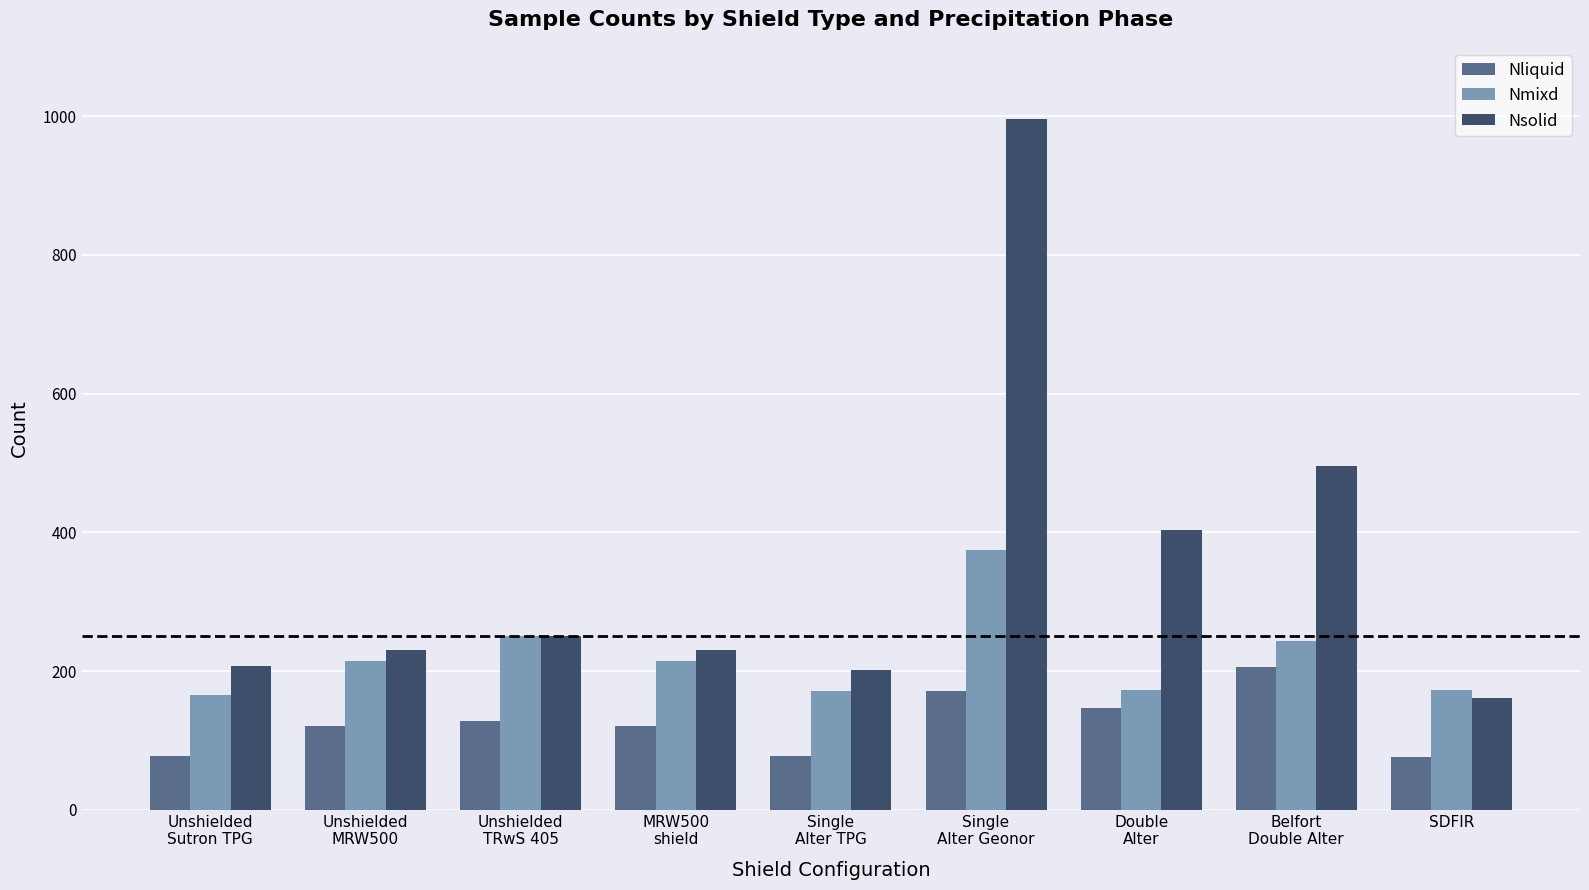

Which series has the widest spread of values?

Nsolid